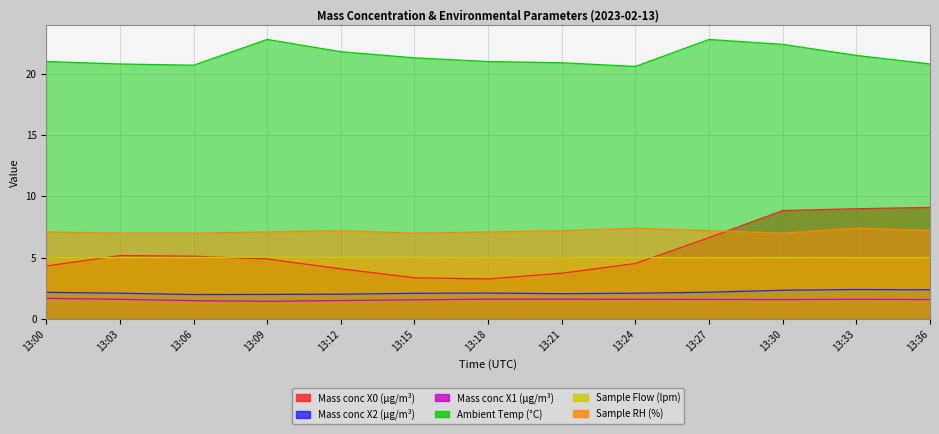

How many categories are shown in the chart?

13